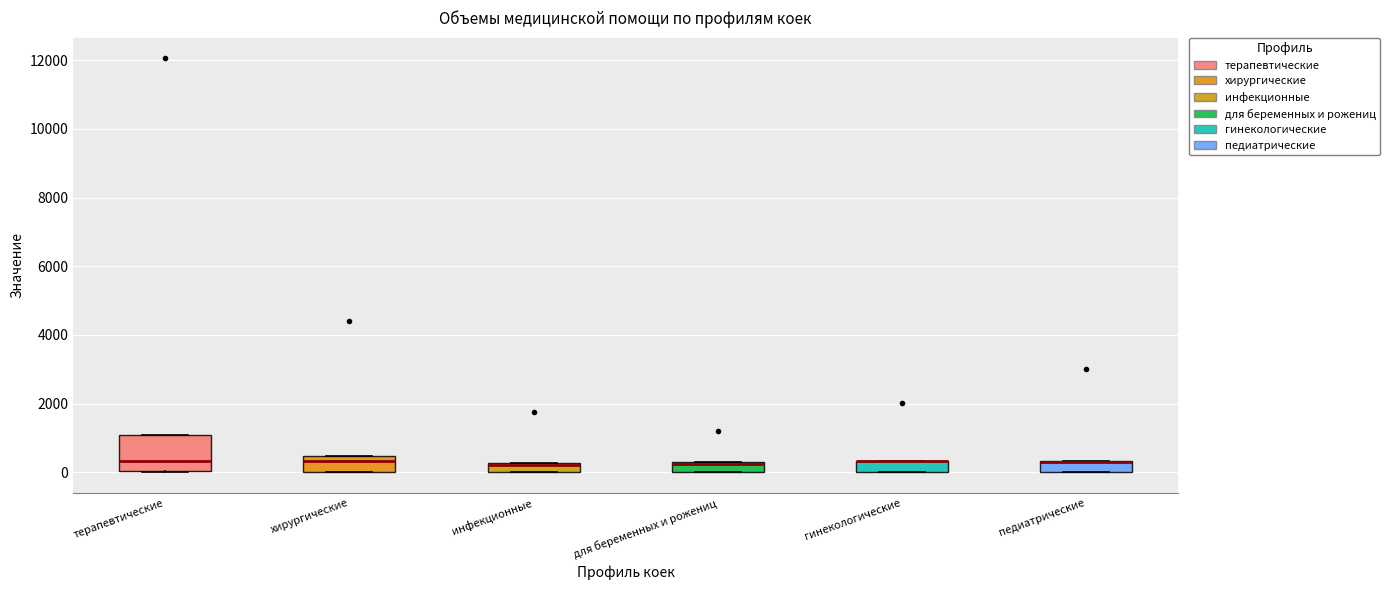

Where does the median line of the box for для беременных и рожениц sit on the y-axis? The values are not printed on the chart, so give them approximately, as read against the axis.

200